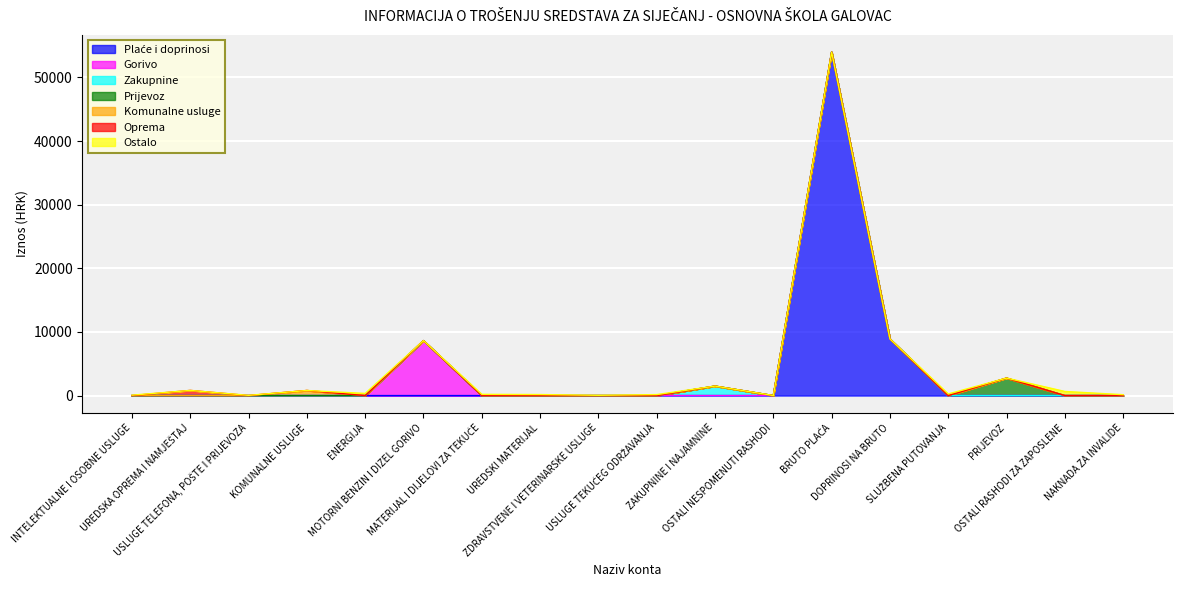

At which label does the data first exceed 336?

UREDSKA OPREMA I NAMJEŠTAJ